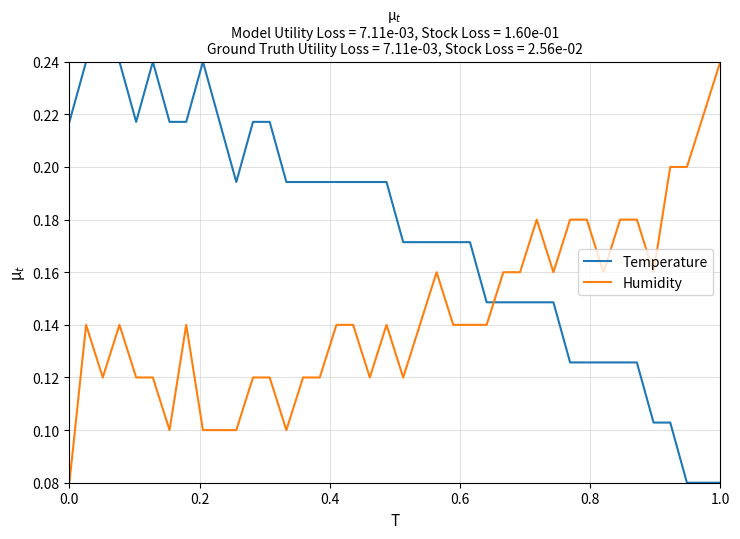

How many intersections are there between Humidity and Temperature?

1